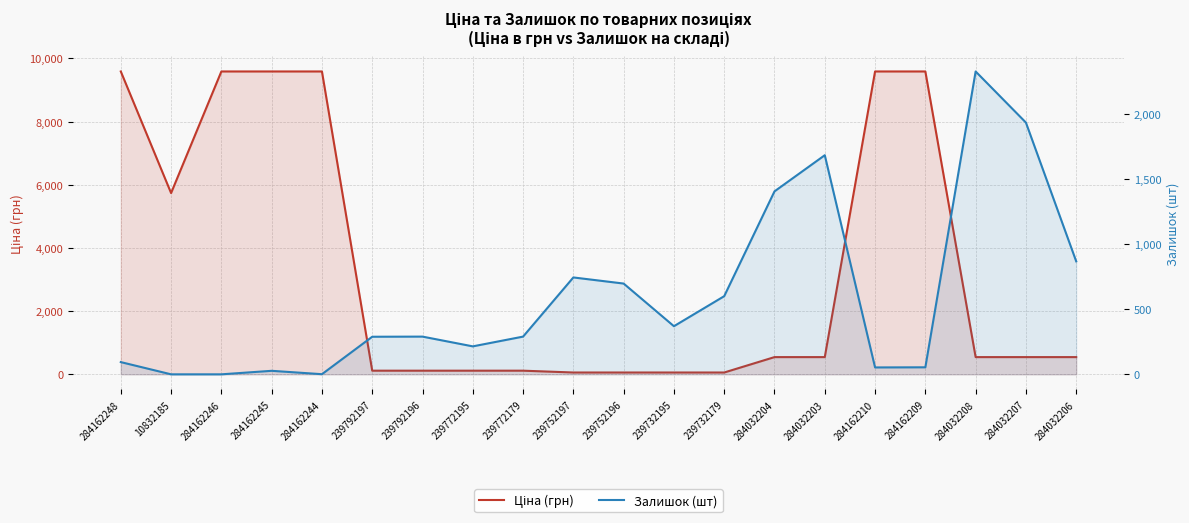

List the series in order of their overall mean, highest first.

Ціна (грн), Залишок (шт)